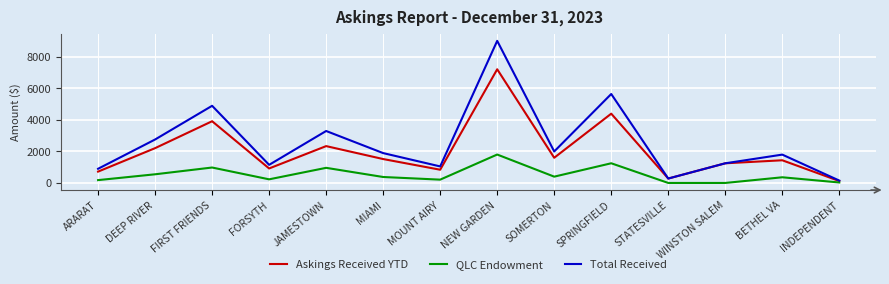

Does the chart display data point markers on the line(s)?

No